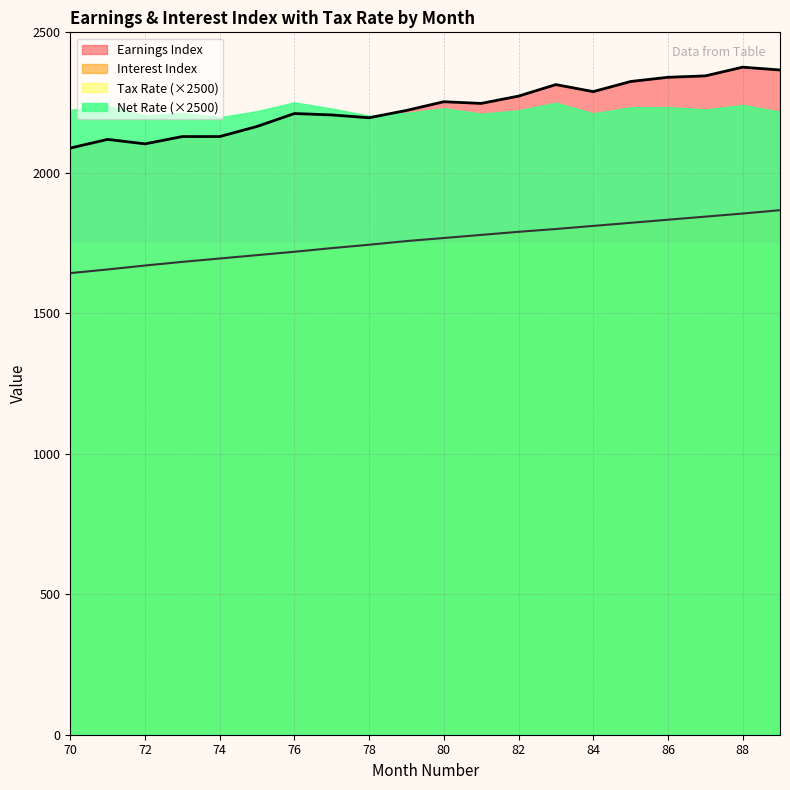

At how many categories does at least one series exceed 2052?

20